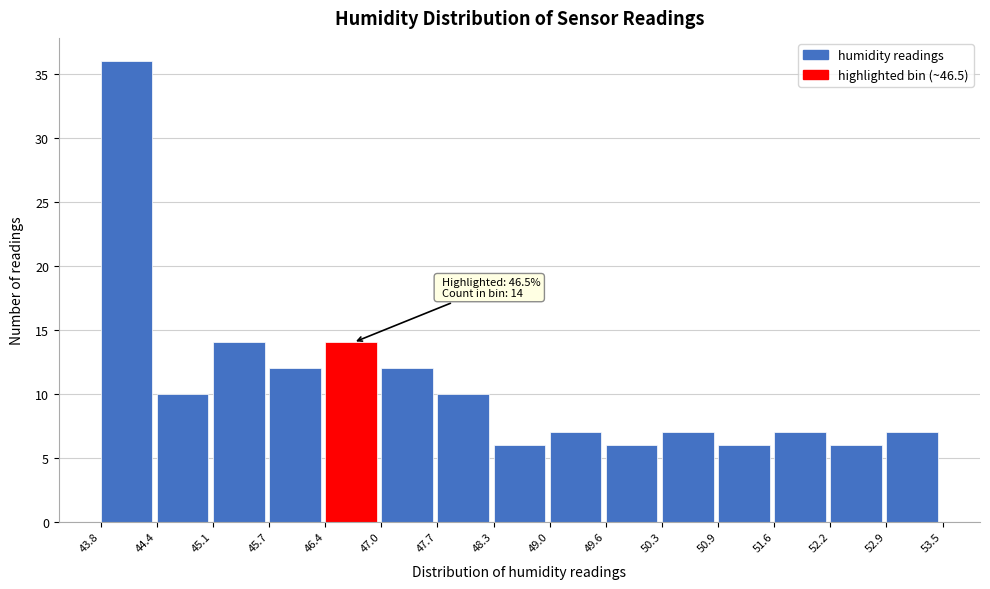

Which range on the x-axis has the tallest bar?

43.8 to 44.4